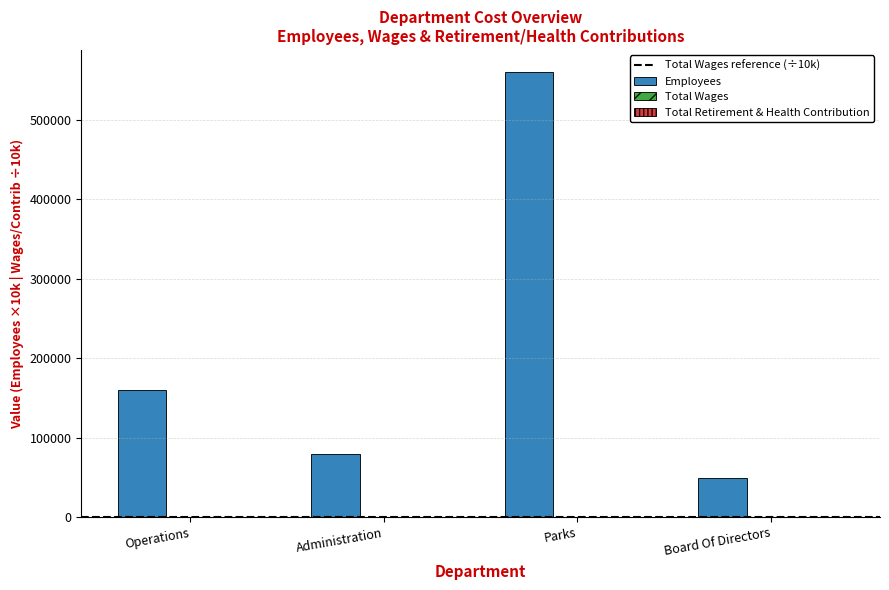

The value of Employees at Parks is 560000.0. True or false?

True